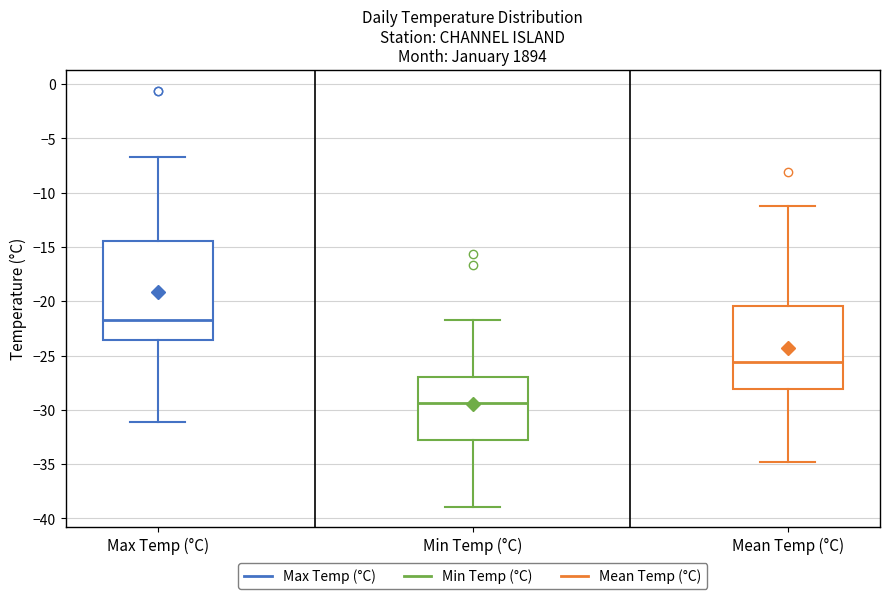

Where is the upper edge of the box for Min Temp (°C) on the y-axis? The values are not printed on the chart, so give them approximately, as read against the axis.

-27.0